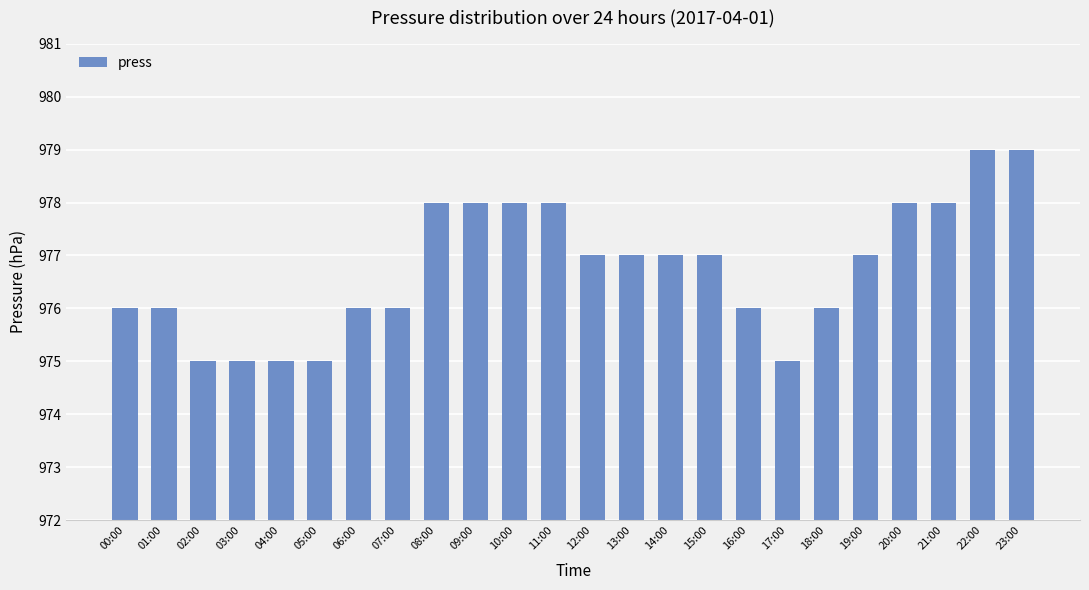

What position from the right is 06:00?

18